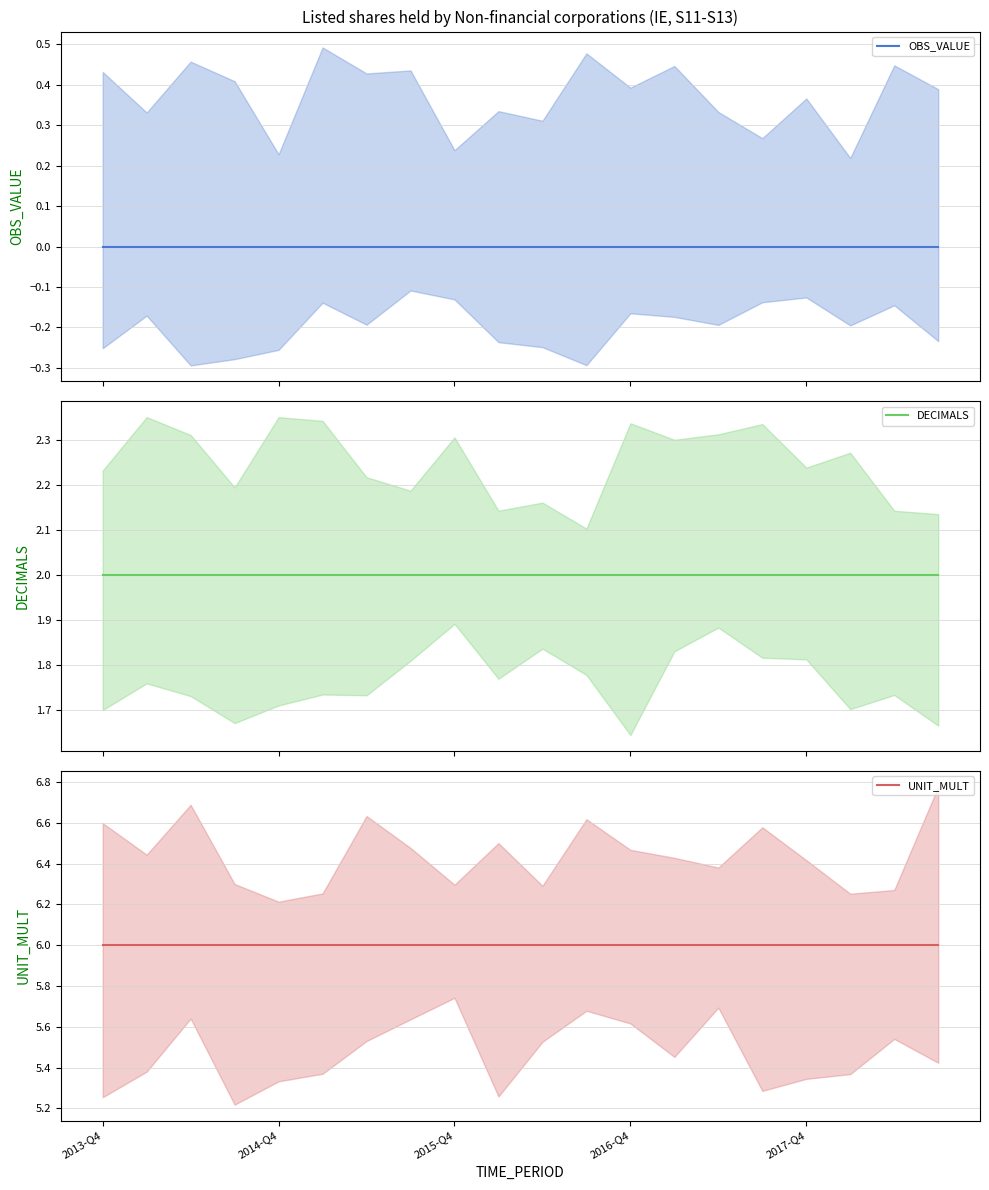

Does the chart display data point markers on the line(s)?

No